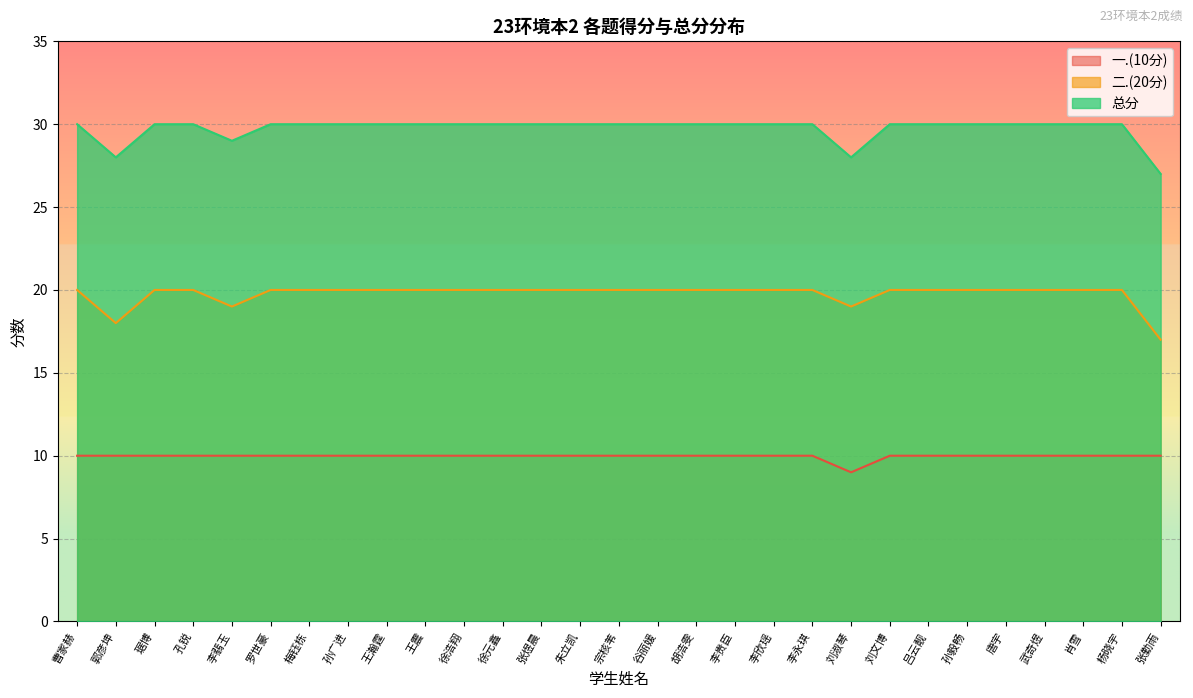

The 总分 series shows 45 at 王瀚霆. True or false?

False